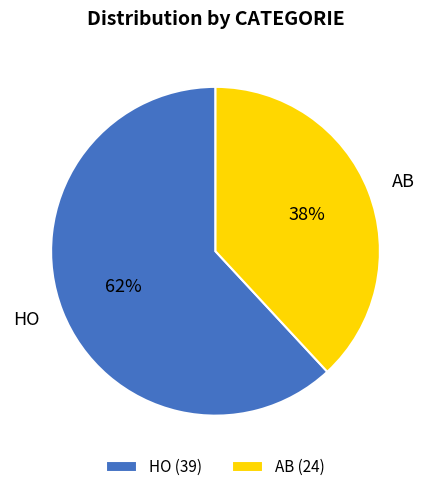

Which slice is the largest?

HO